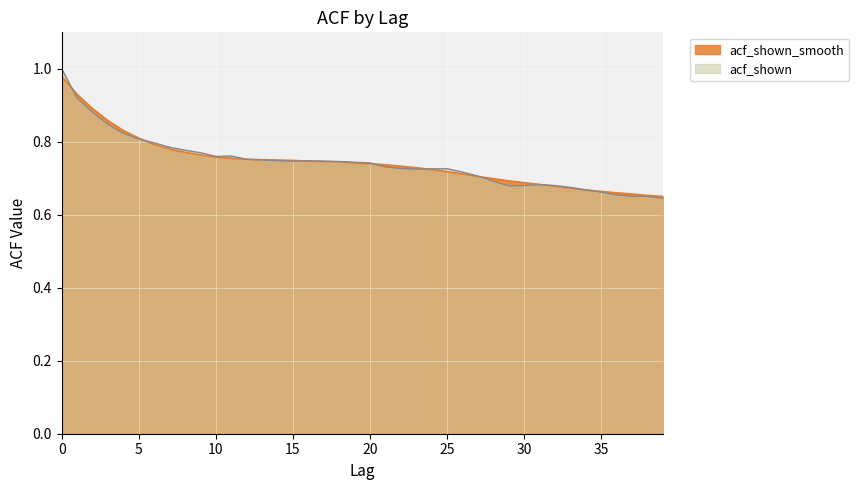

True or false: acf_shown and acf_shown_smooth intersect in this chart.

True